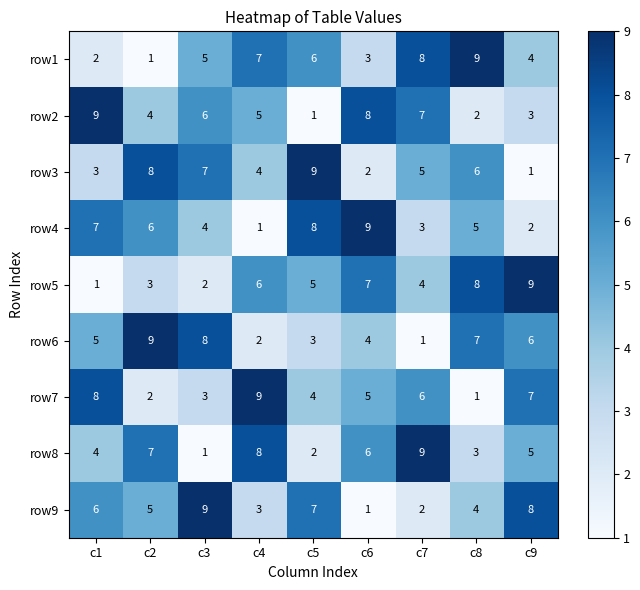

The row6 series shows 4 at c3. True or false?

False